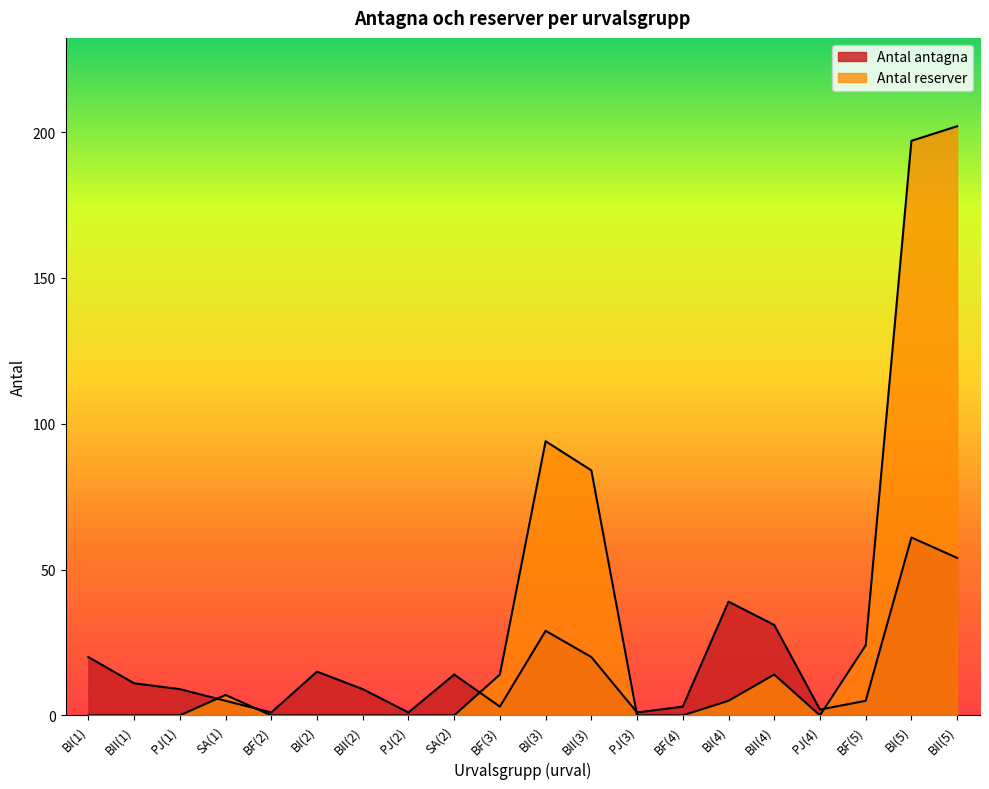

Which series changed the most between BII(3) and BI(5)?

Antal reserver